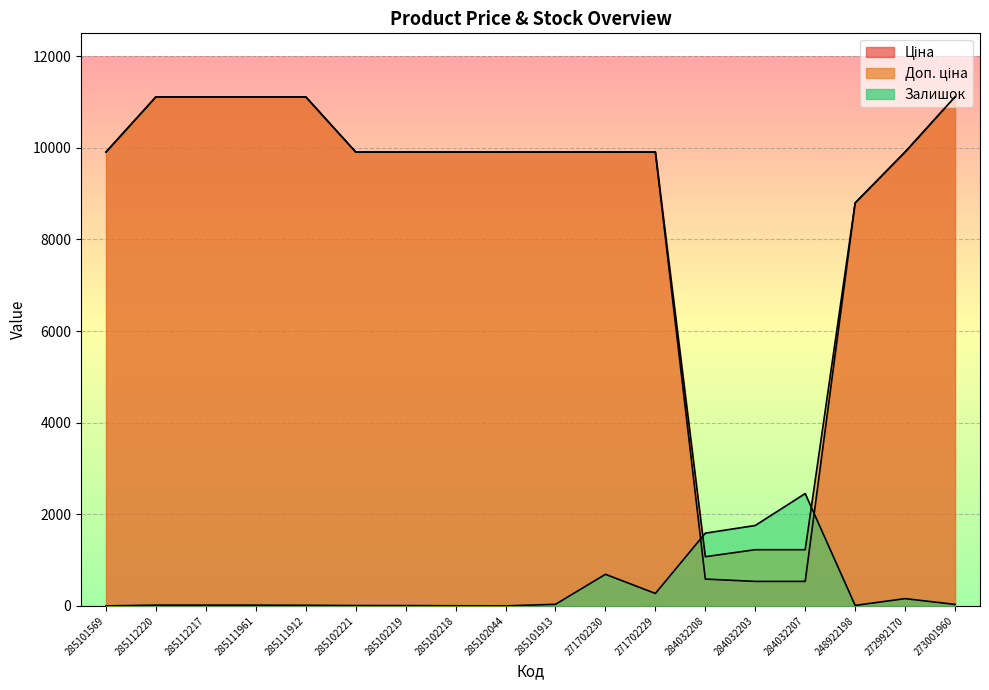

True or false: Доп. ціна and Ціна intersect in this chart.

False